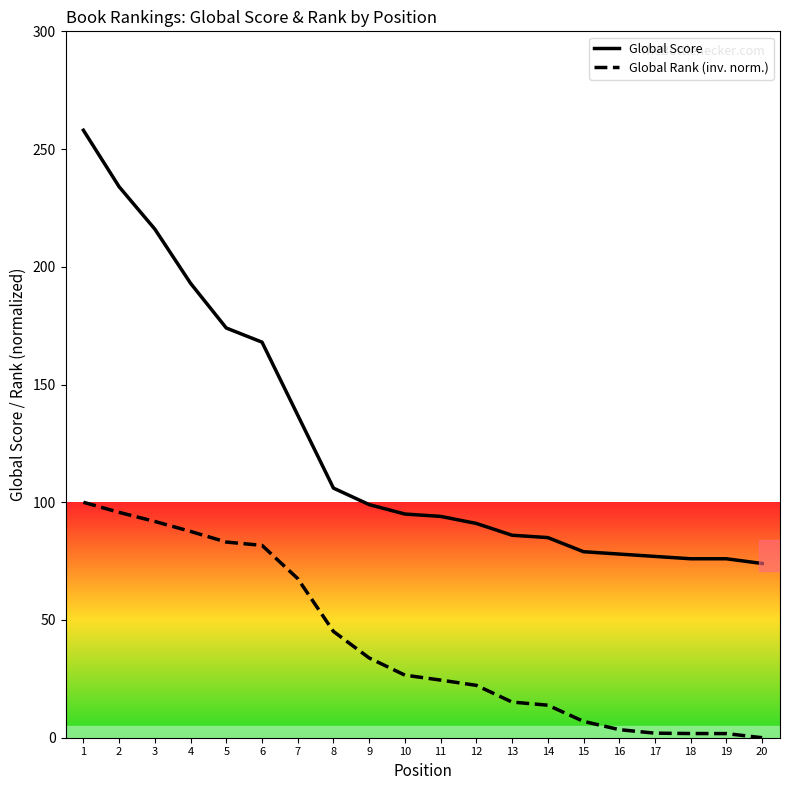

How many lines are shown in the chart?

2